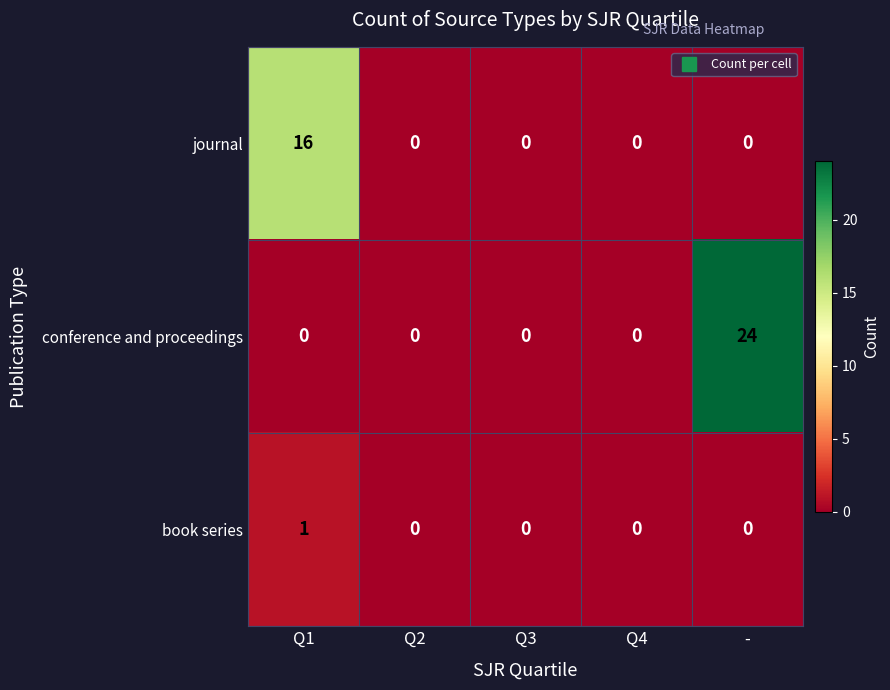

True or false: conference and proceedings has a value of 0 at Q2.

True